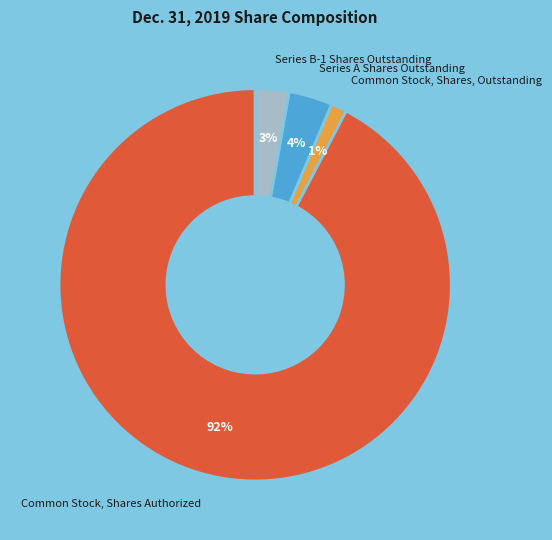

Which category has the smallest portion of the pie?

Common Stock, Shares, Outstanding